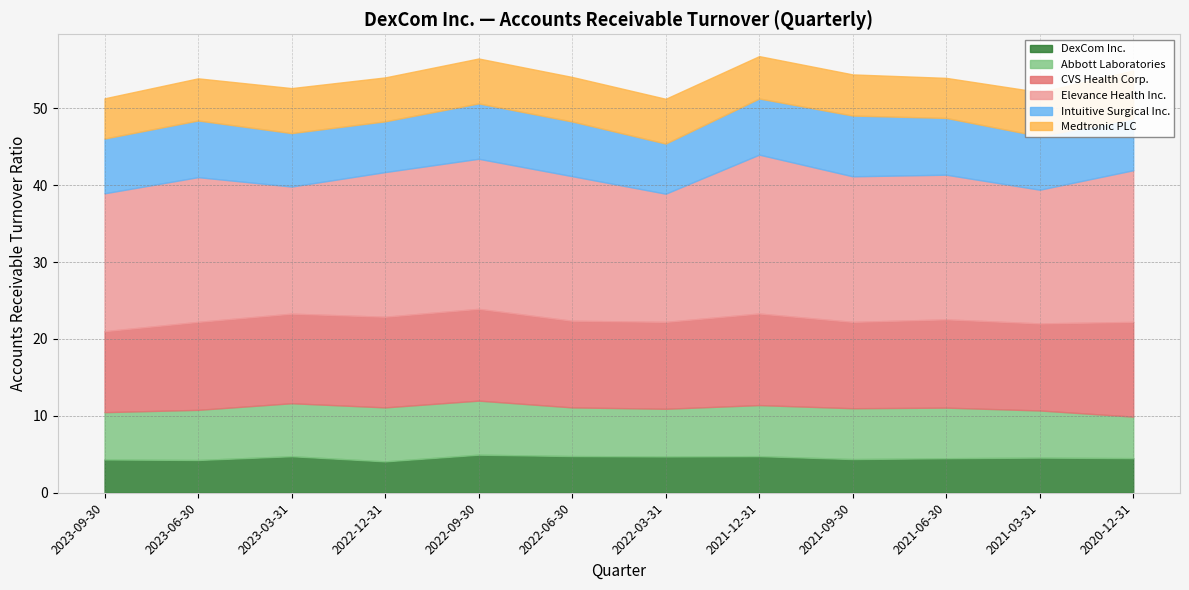

Rank the series by their maximum value, from highest to lowest.

Elevance Health Inc., CVS Health Corp., Intuitive Surgical Inc., Abbott Laboratories, Medtronic PLC, DexCom Inc.